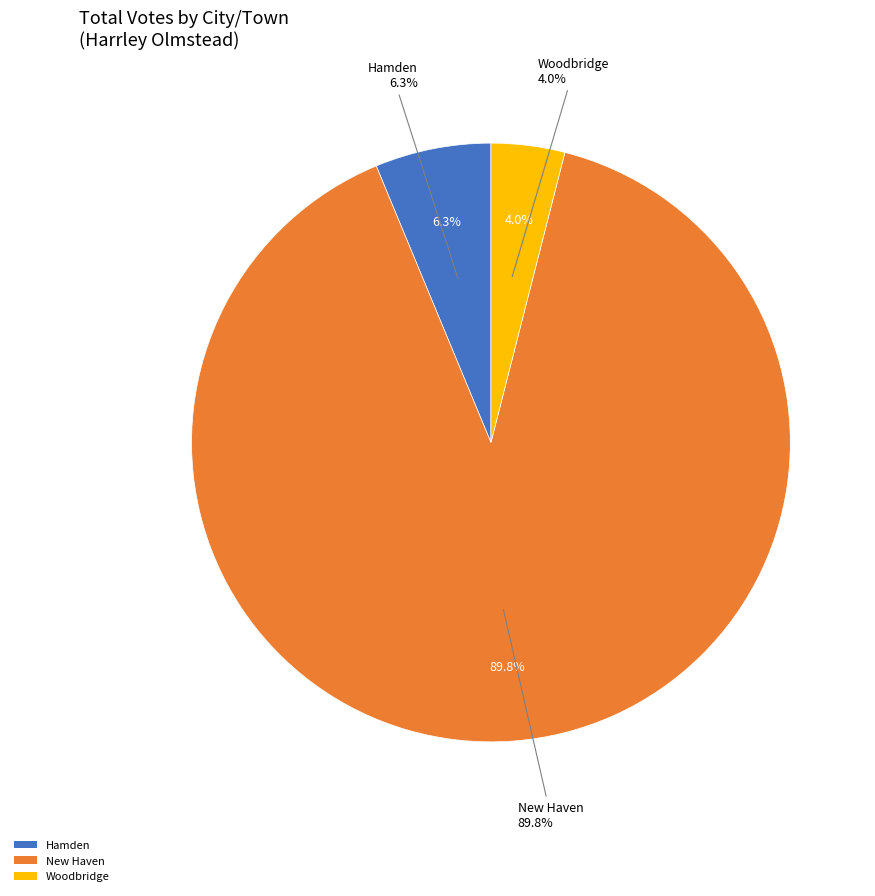

Which slice represents more than half of the pie?

New Haven